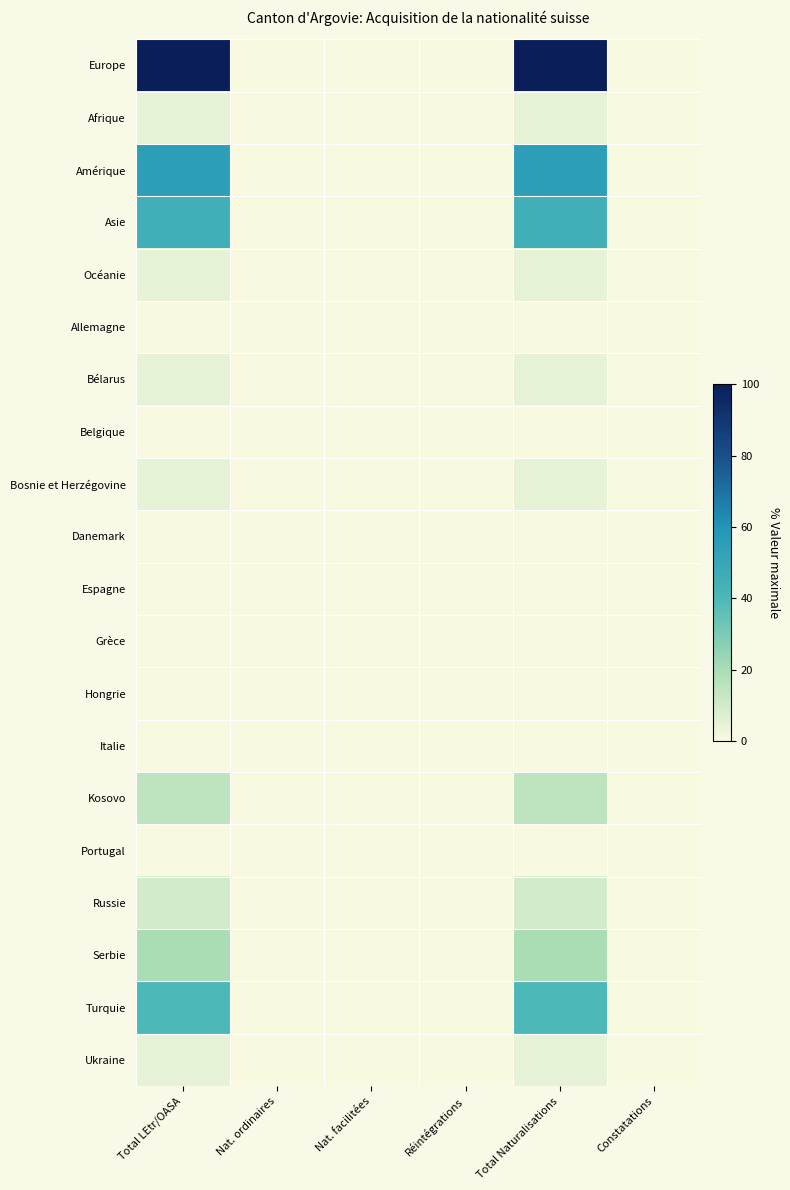

Which series has the widest spread of values?

Europe